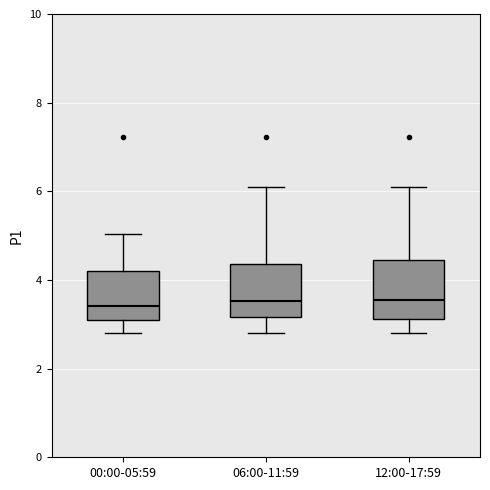

Reading left to right, transcribe this box plot: for each box, give where its median line is, the range the box spans, and where its two whiskers end, as read against the y-axis. The values are not printed on the chart, so give them approximately, as read against the axis.

00:00-05:59: median 3.4, box 3.2 to 4.2, whiskers 2.8 to 5.0
06:00-11:59: median 3.6, box 3.2 to 4.4, whiskers 2.8 to 6.2
12:00-17:59: median 3.6, box 3.2 to 4.4, whiskers 2.8 to 6.2